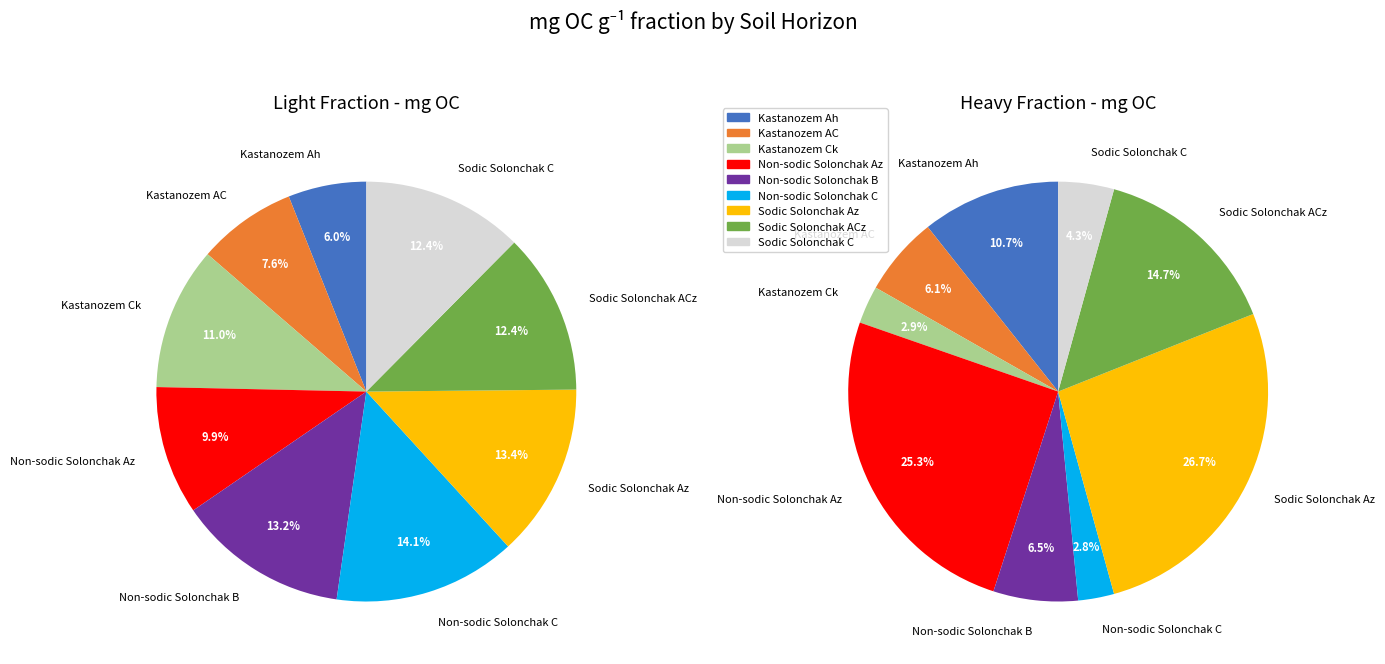

Does any single category account for the majority?

No